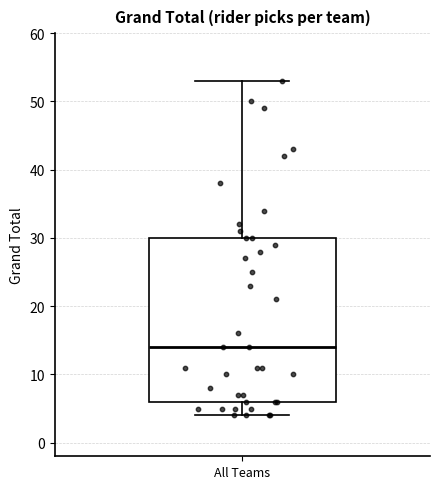

Read this box plot against the y-axis: the position of the median line, the range covered by the box, and the ends of both whiskers. The values are not printed on the chart, so give them approximately, as read against the axis.

median 14, box 6 to 30, whiskers 4 to 53